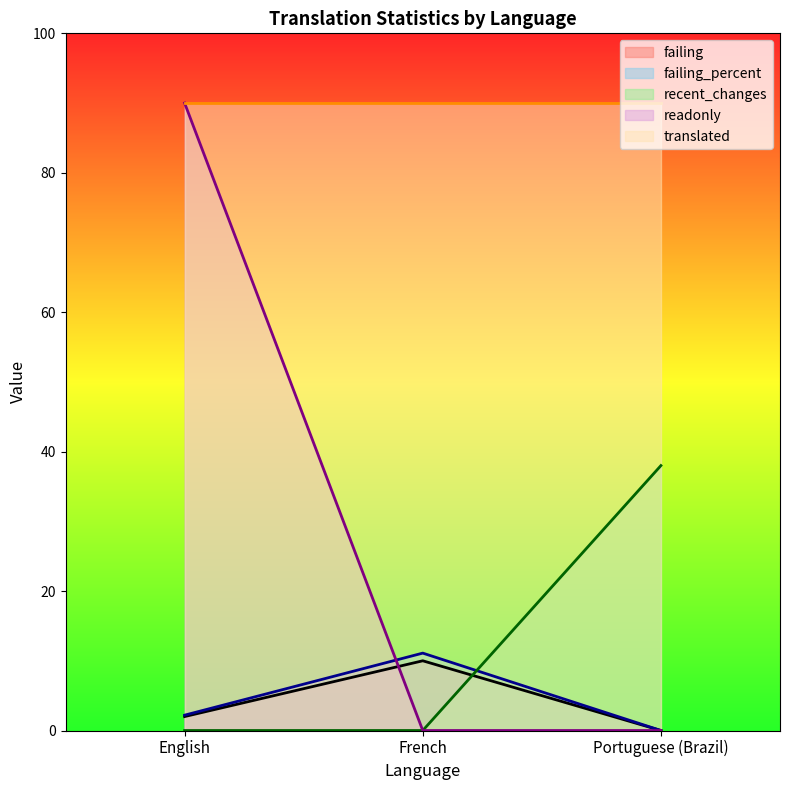

The failing series shows -6.6 at Portuguese (Brazil). True or false?

False